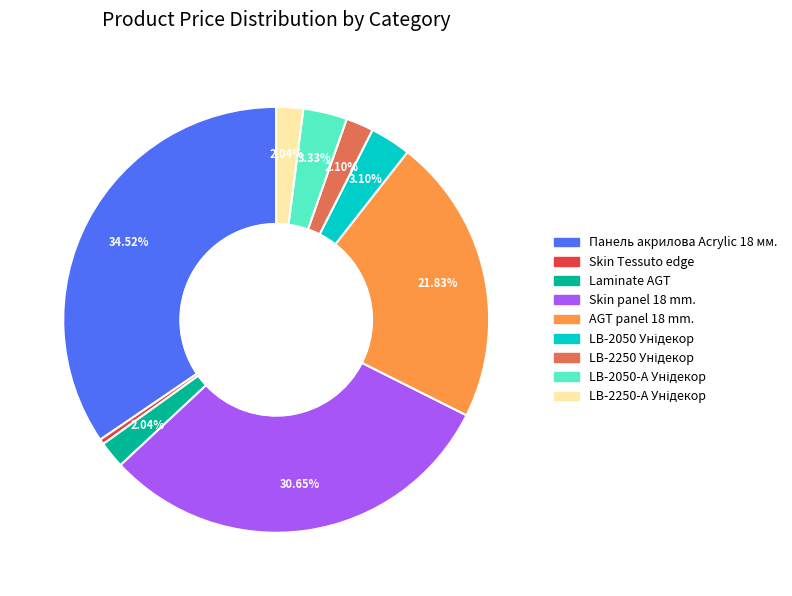

Is there any slice that represents more than half of the pie?

No